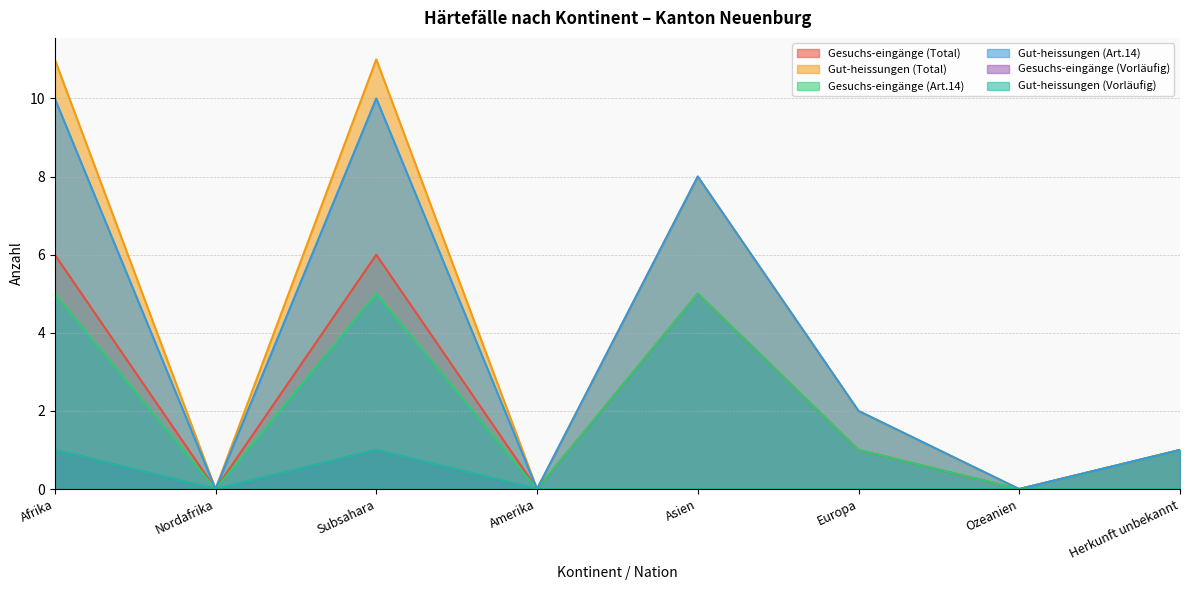

Which series changed the most between Europa and Ozeanien?

Gut-heissungen (Total)